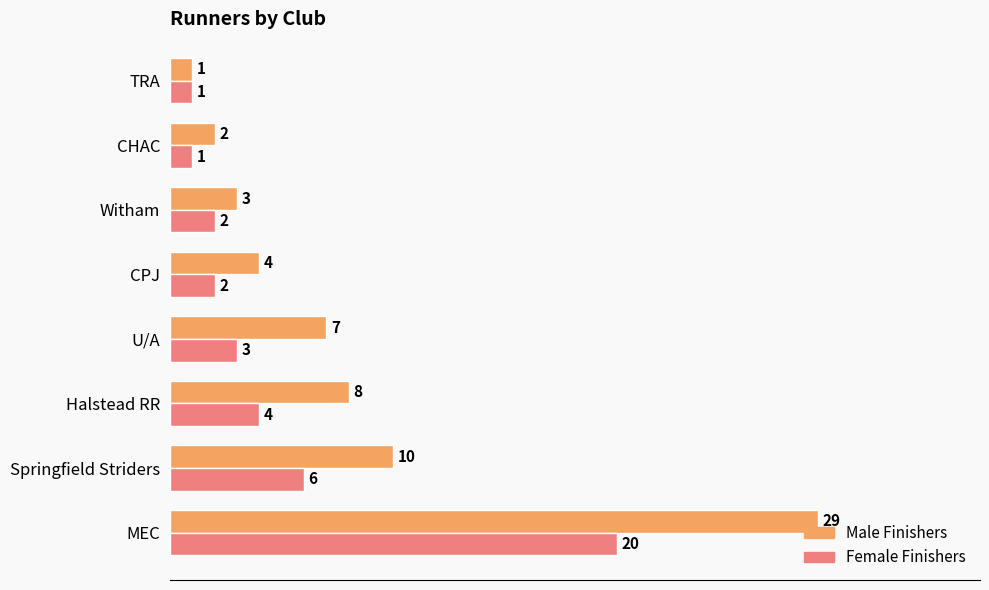

At which category is the sum across all series the highest?

MEC